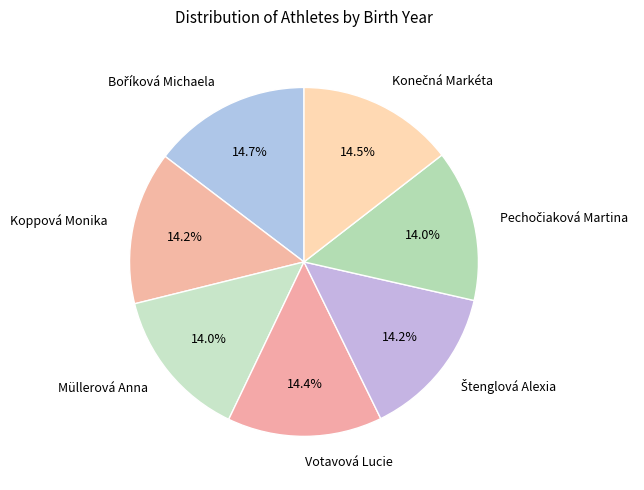

How many slices are in this pie chart?

7